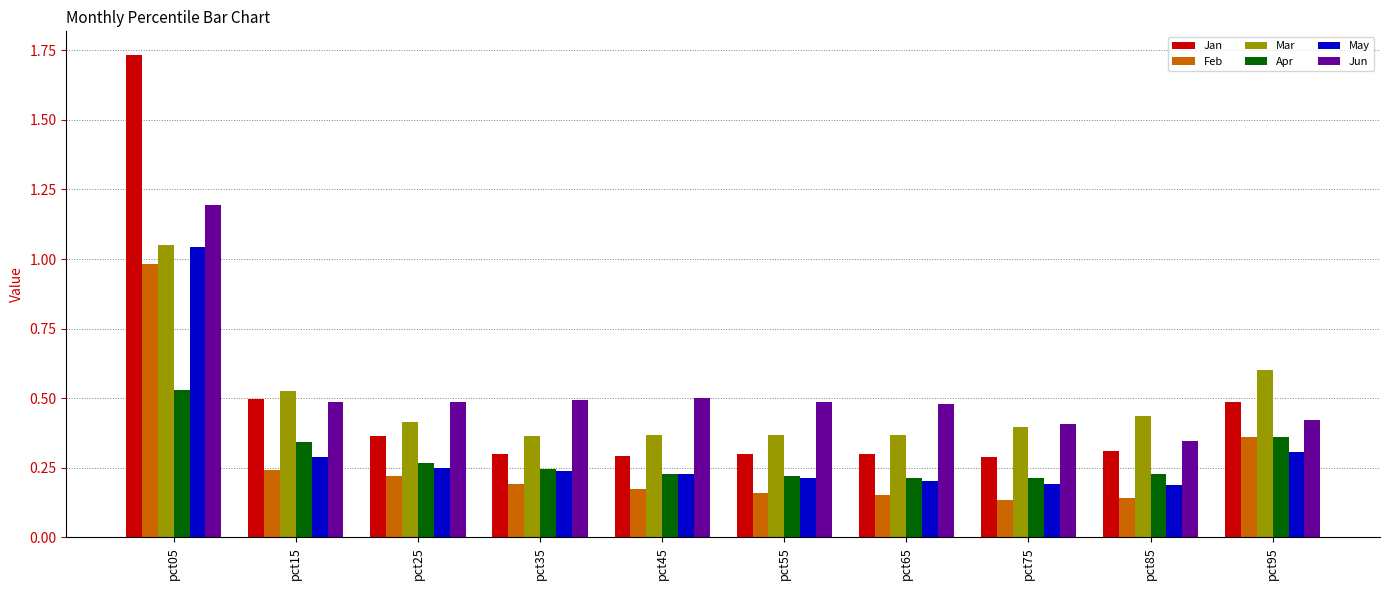

What is the difference between the highest and lowest values at pct05?

1.2